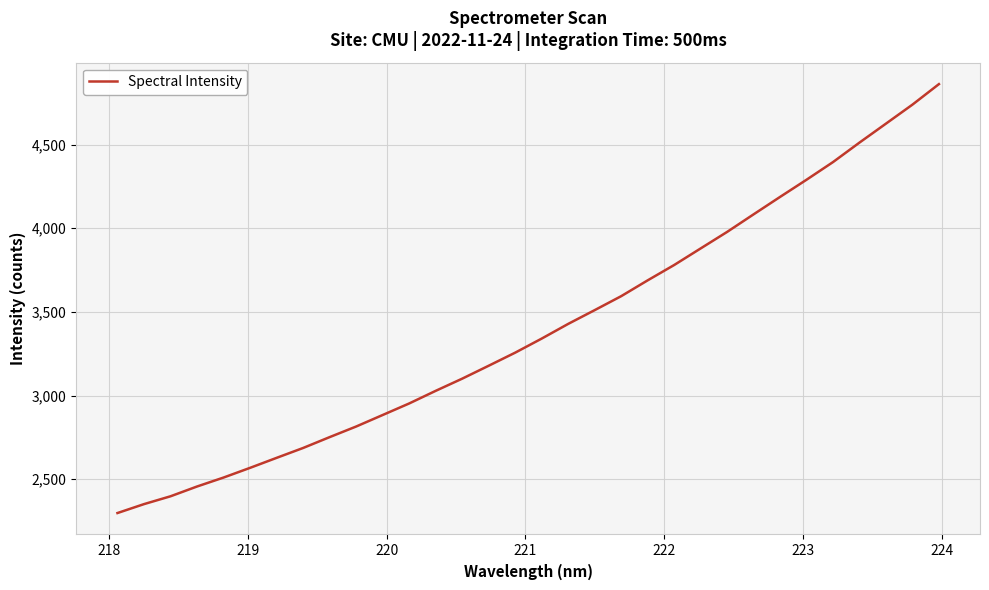

What is the difference between the maximum and minimum values?

2562.9